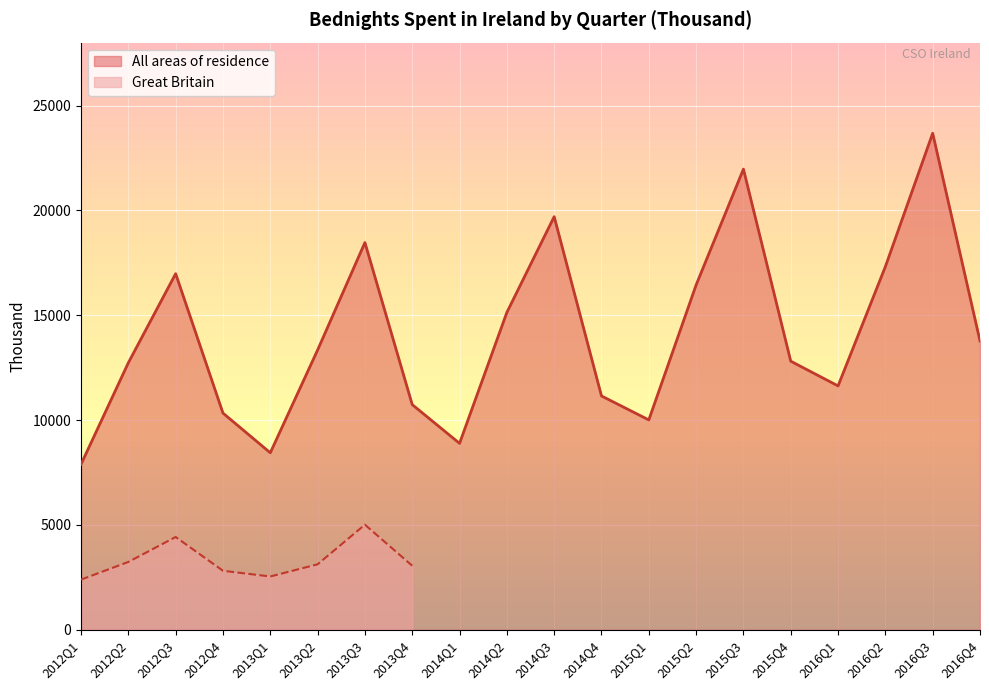

What is the value of the 14th point from the left?

16443